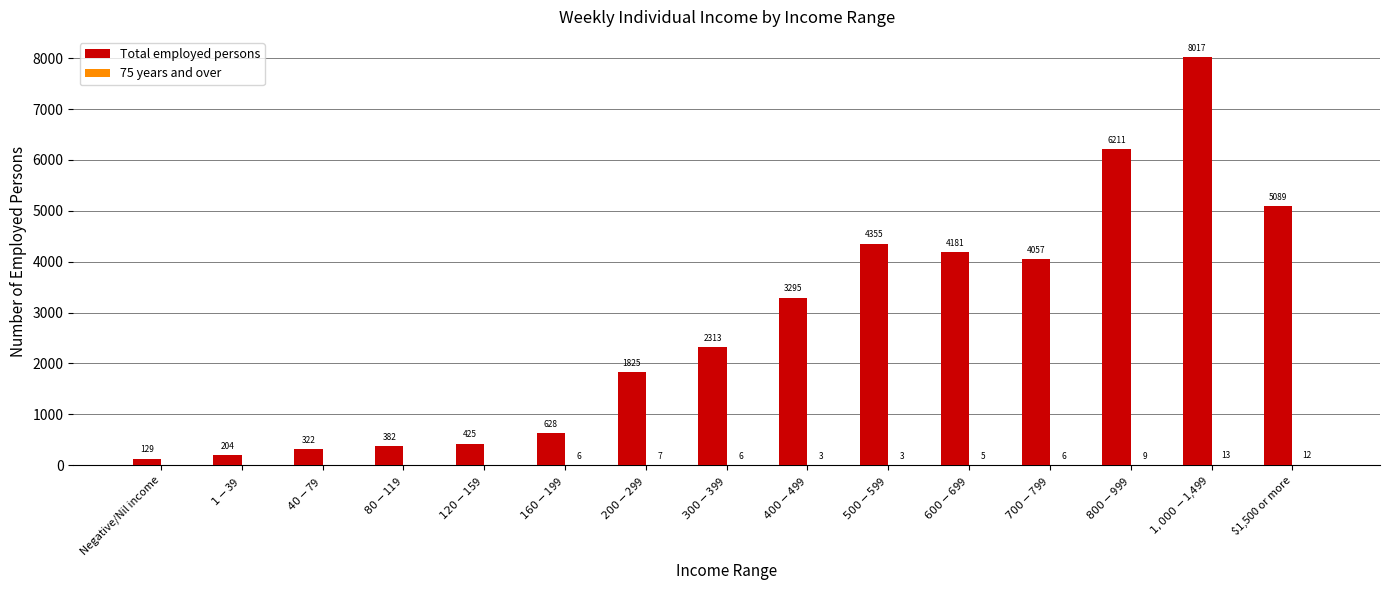

The value of Total employed persons at $700-$799 is 5472. True or false?

False